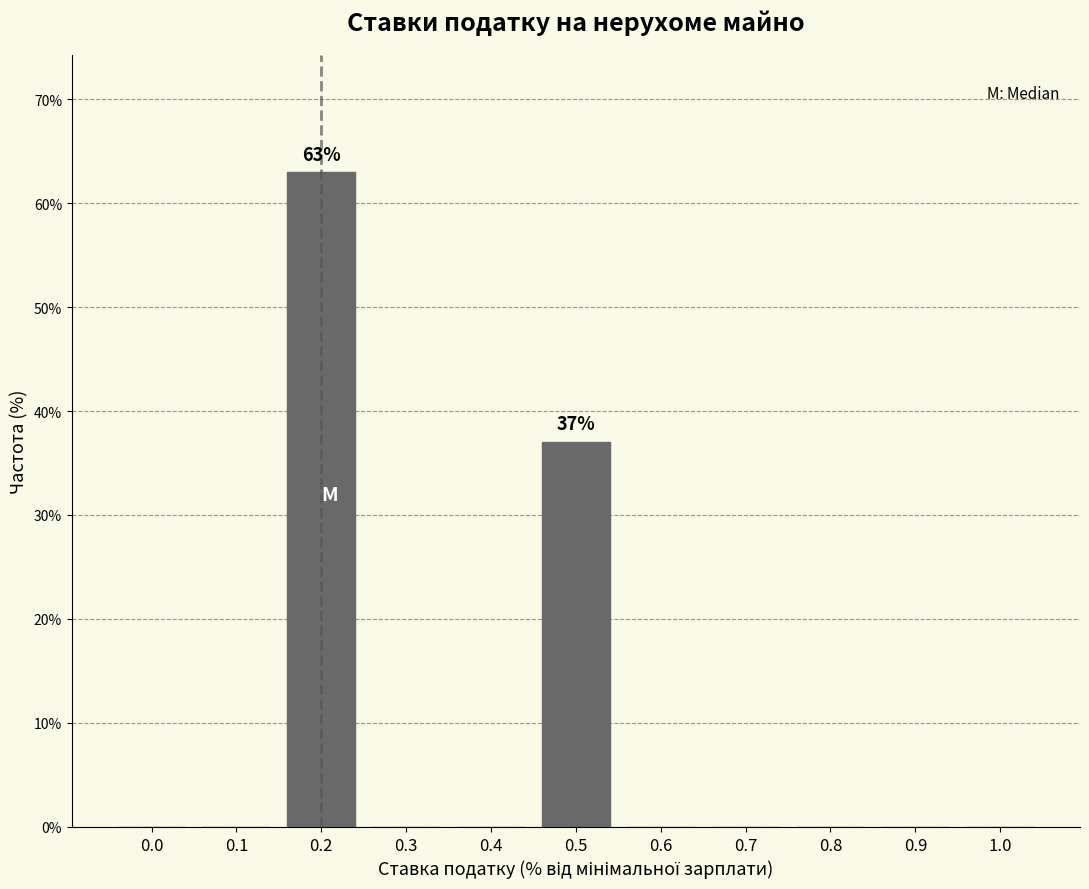

Reading left to right, extract all data points from this chart.

0.0=0.0	0.1=0.0	0.2=63.0	0.3=0.0	0.4=0.0	0.5=37.0	0.6=0.0	0.7=0.0	0.8=0.0	0.9=0.0	1.0=0.0